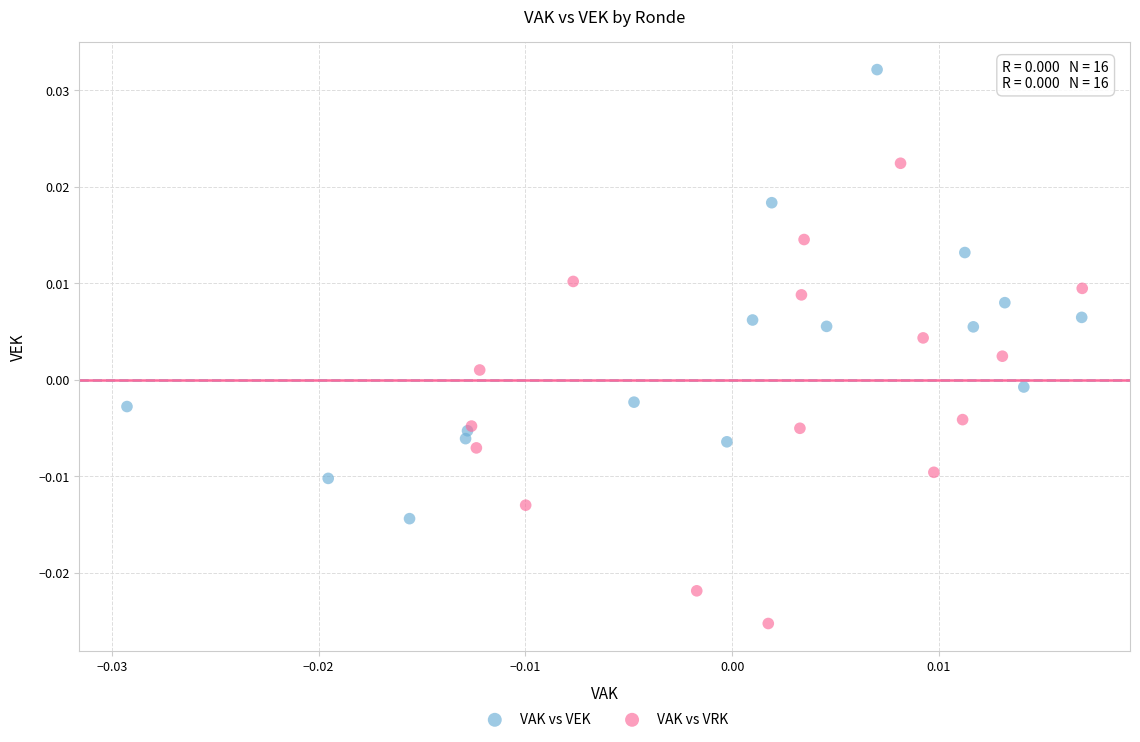

Which series contains the lowest Y value?

VAK vs VRK